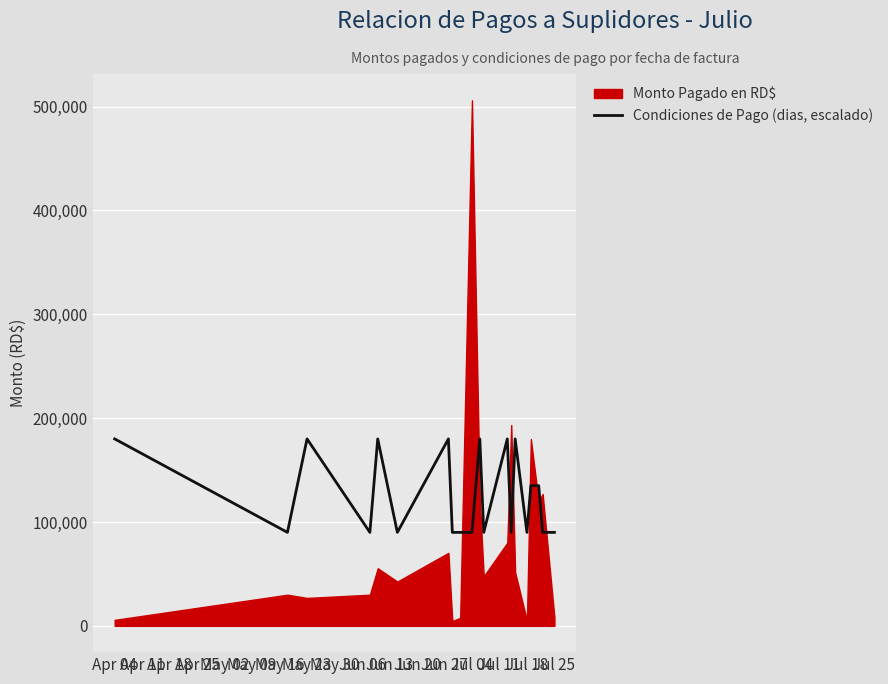

What is the highest value of the Condiciones de Pago (dias, escalado) series?

180000